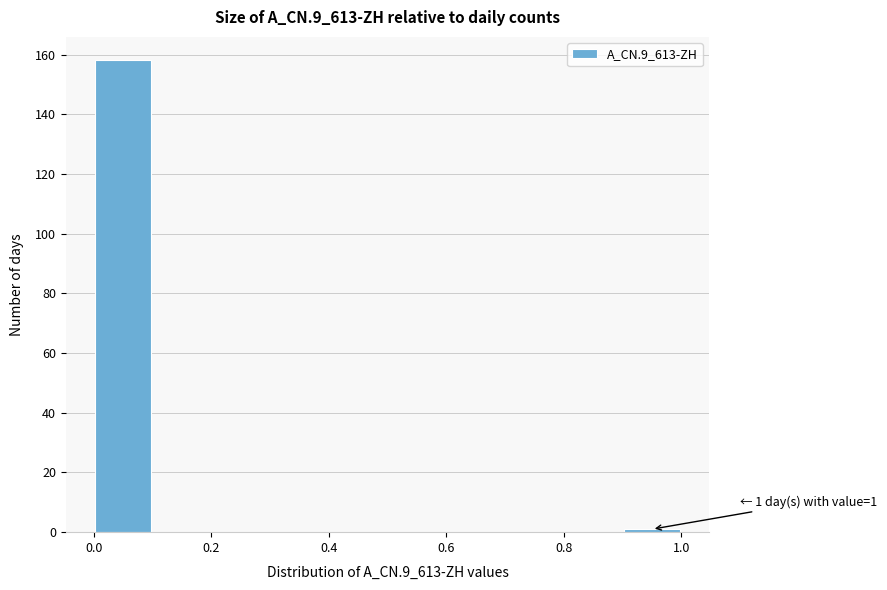

Which range on the x-axis has the tallest bar?

0.0 to 0.1